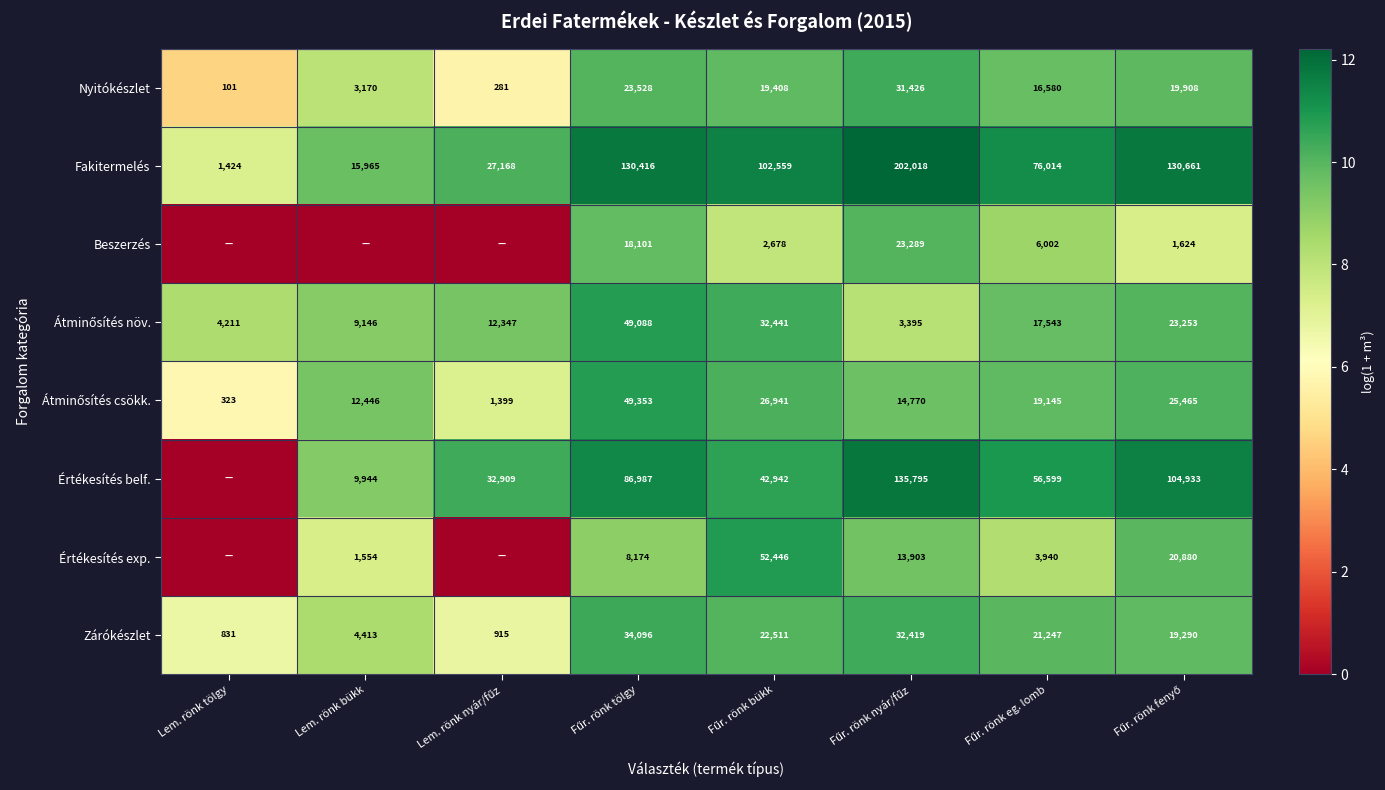

What is the sum of all Zárókészlet values?

135722